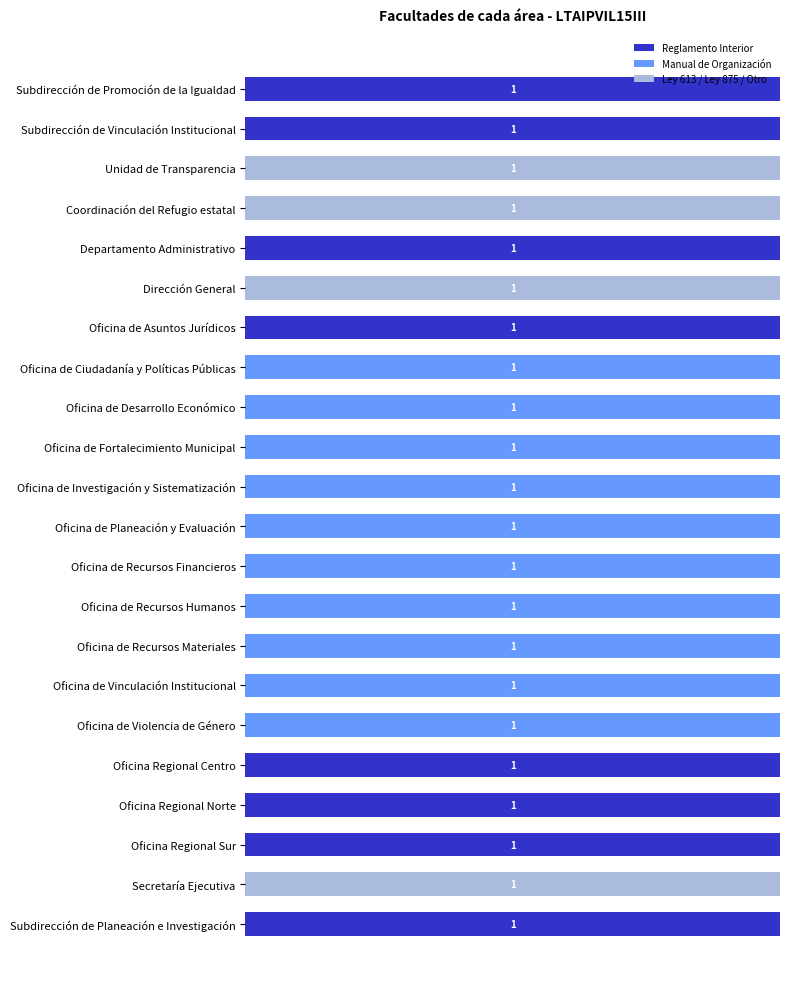

What are all the series names shown in the legend?

Reglamento Interior, Manual de Organización, Ley 613 / Ley 875 / Otro